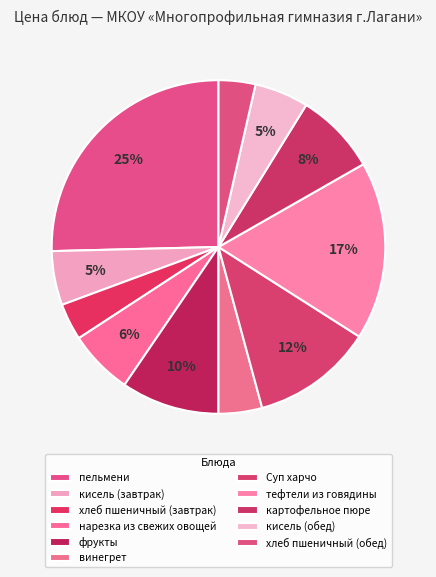

The фрукты slice represents 1% of the pie. True or false?

False